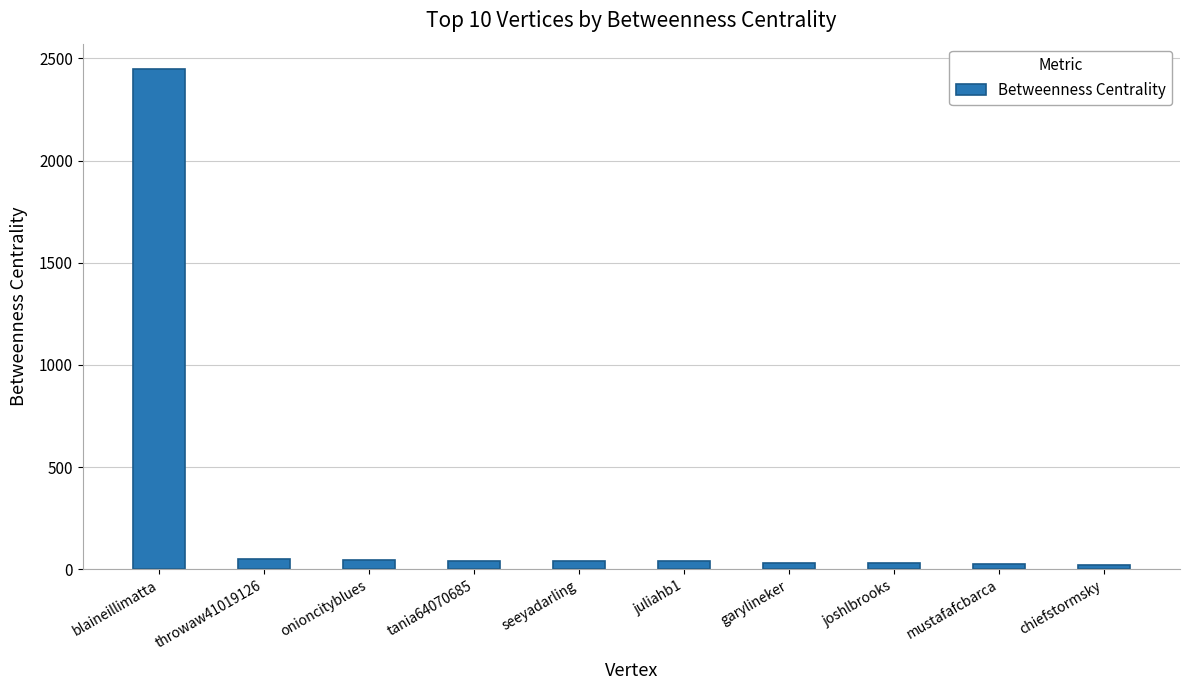

What is the label of the 8th bar from the left?

joshlbrooks